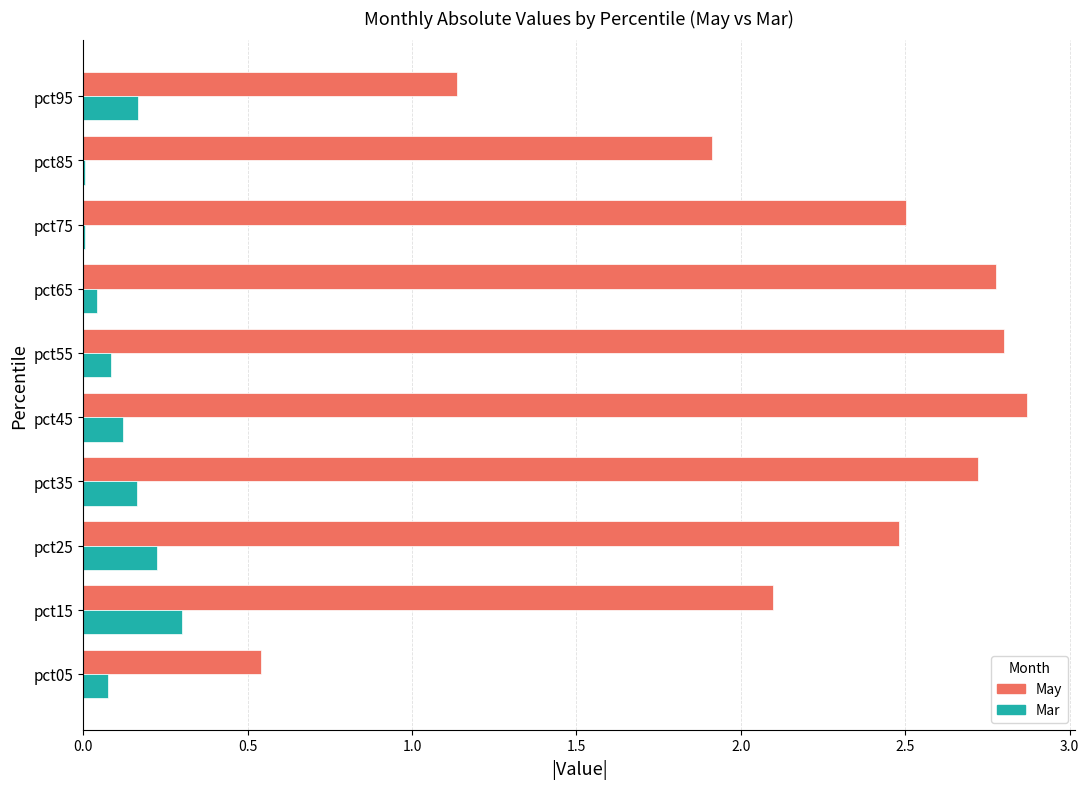

What is the total value across all series at pct55?

2.9